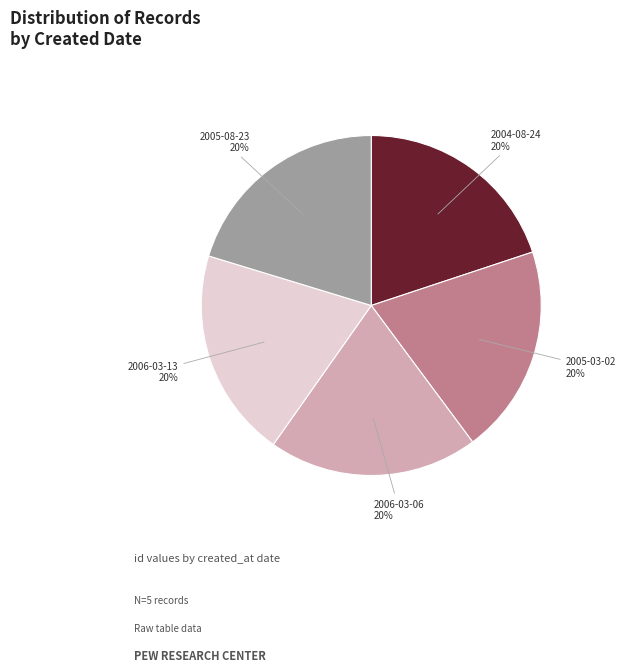

Is there a majority slice in this chart?

No